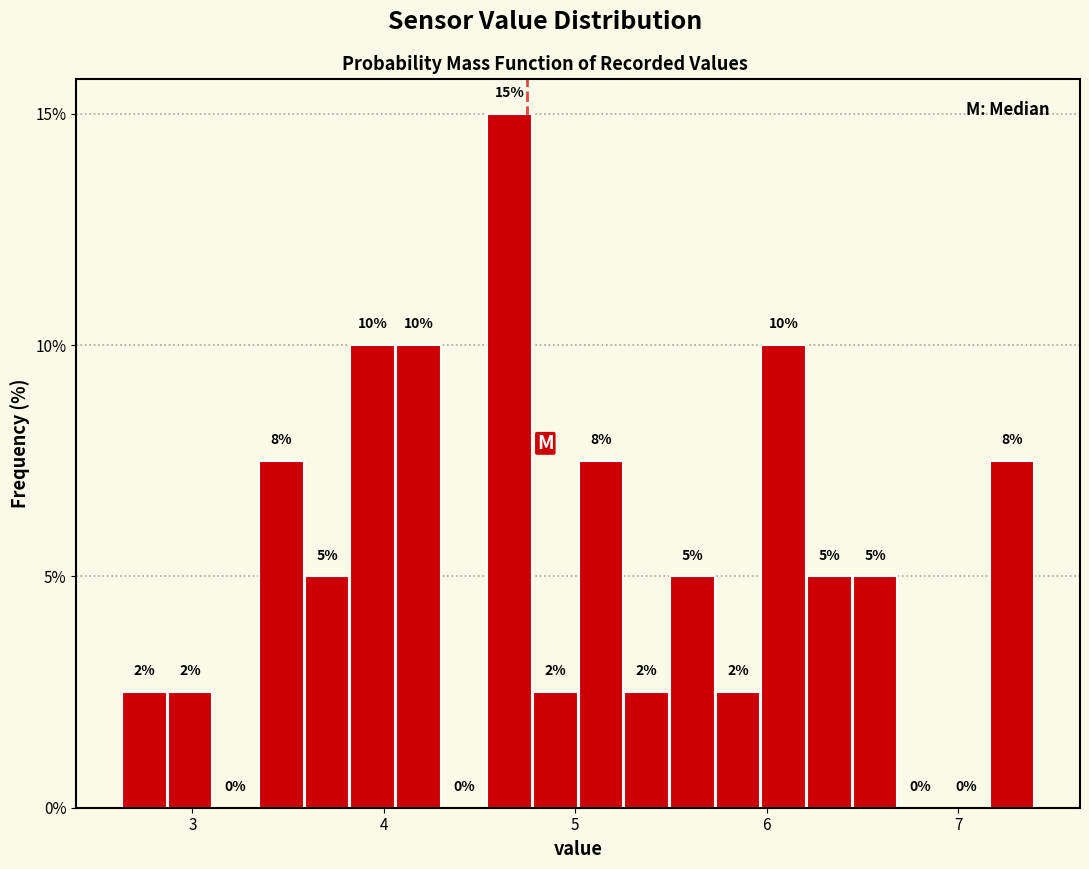

Read against the x-axis, roughly where is the centre of the tallest bar?

4.7